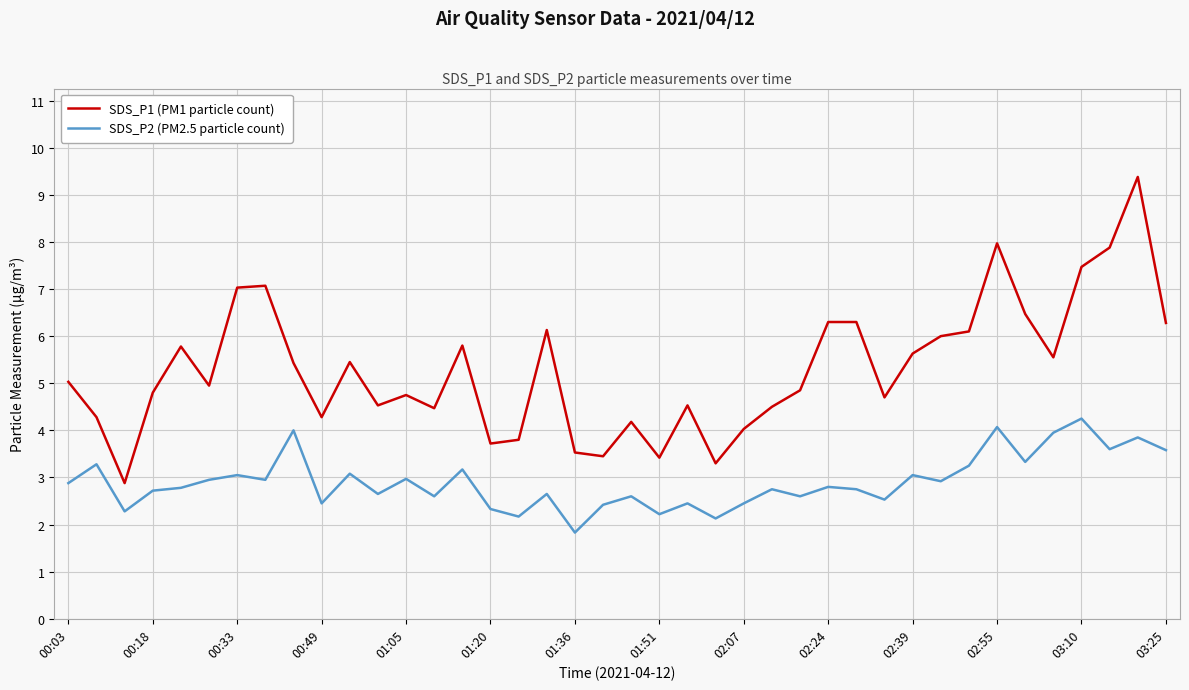

Which series has the largest total across all categories?

SDS_P1 (PM1 particle count)